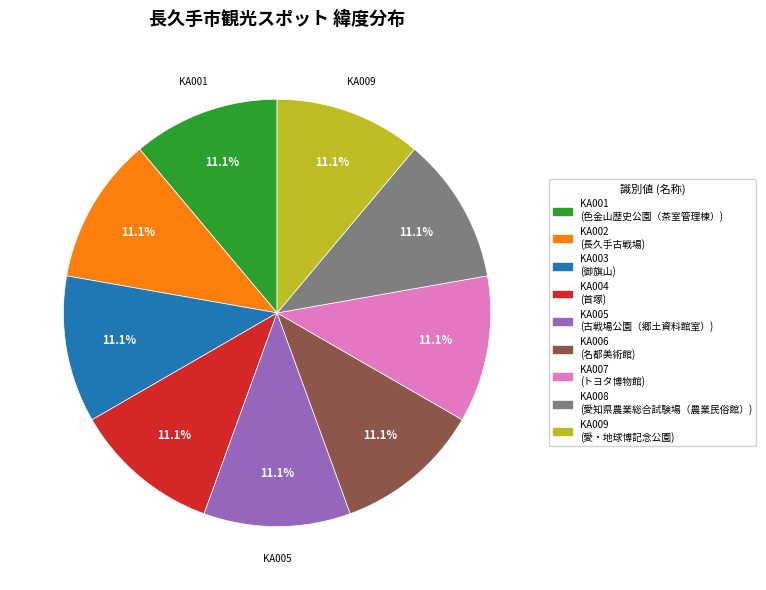

Does any single category account for the majority?

No